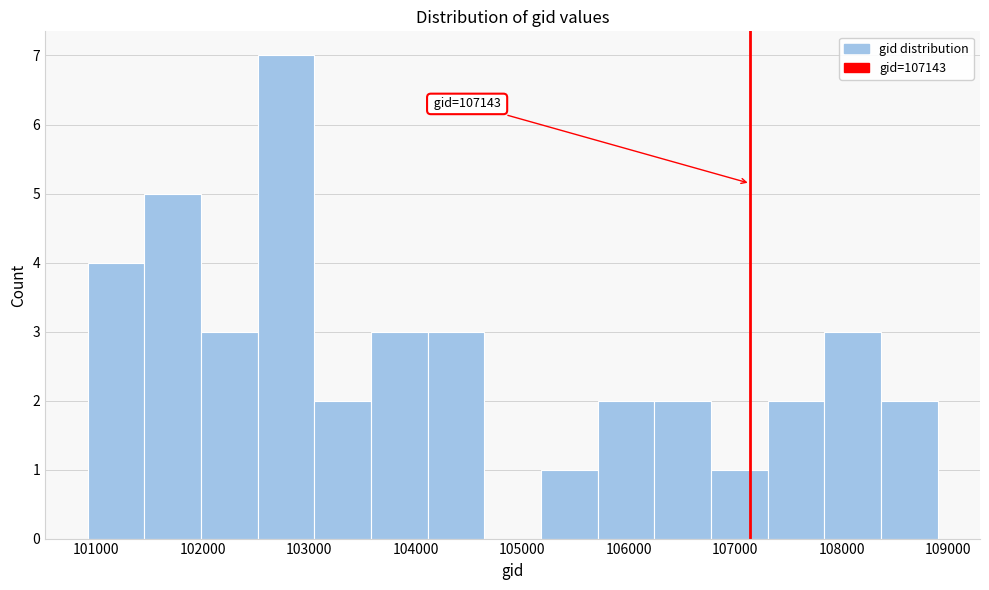

Over which range of the x-axis is the bar tallest?

102500 to 103000